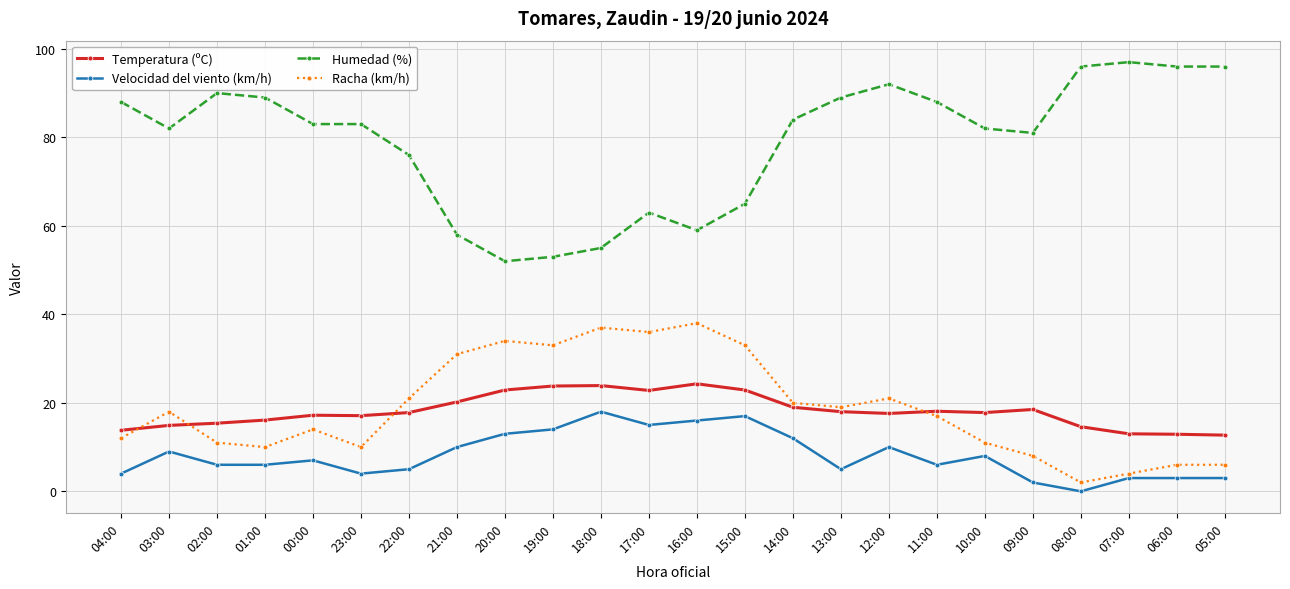

What is the sum of the Temperatura (ºC) values at 18:00 and 01:00?

40.0